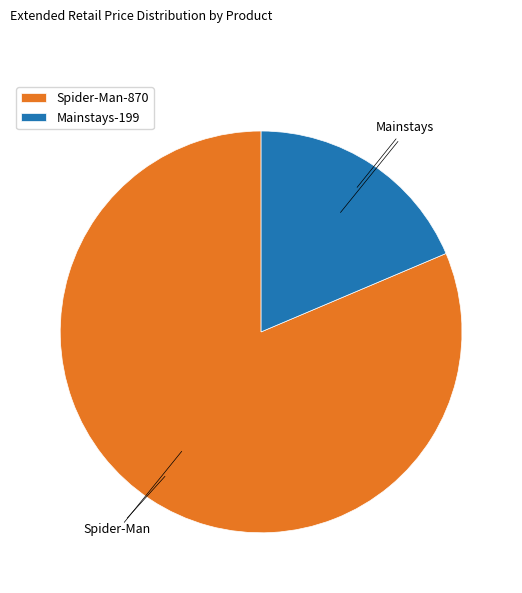

Is it true that Mainstays-199 is 7% of the pie?

False